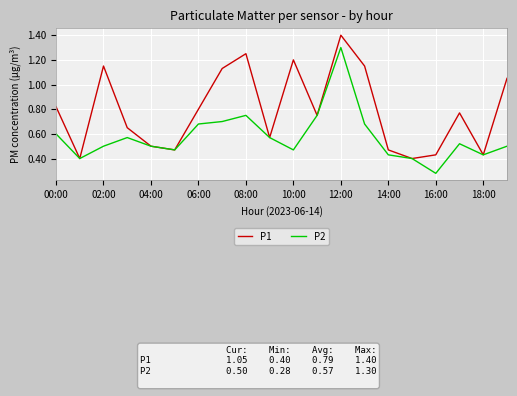

Which series has the largest total across all categories?

P1